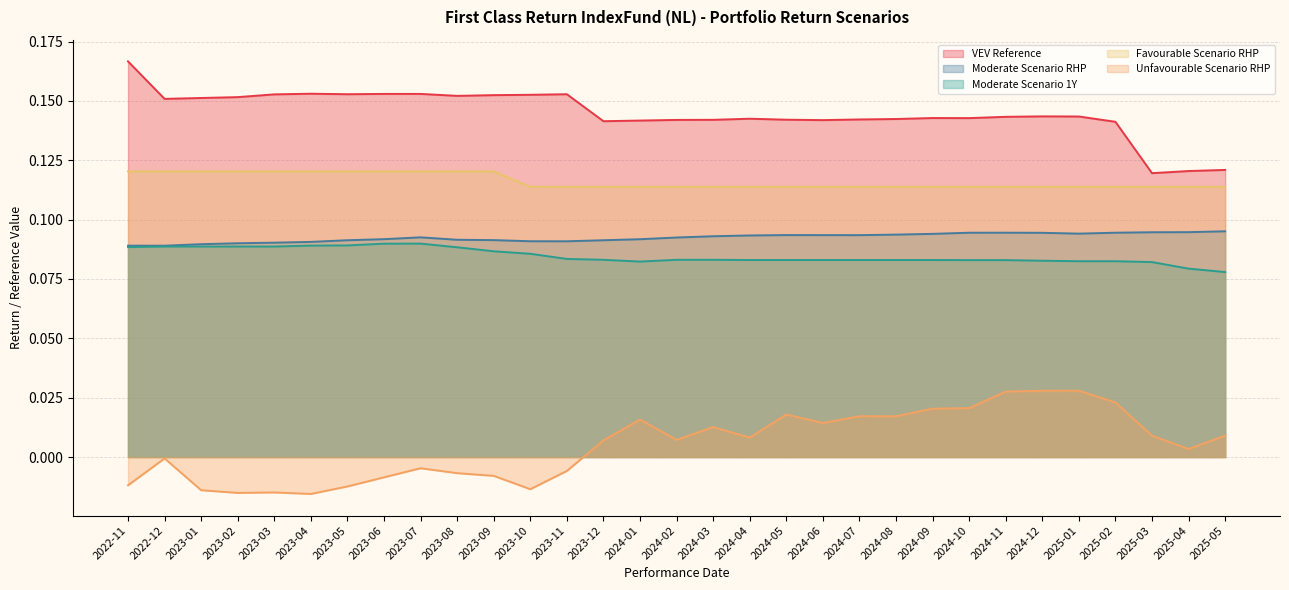

What position from the right is 2024-04?

14